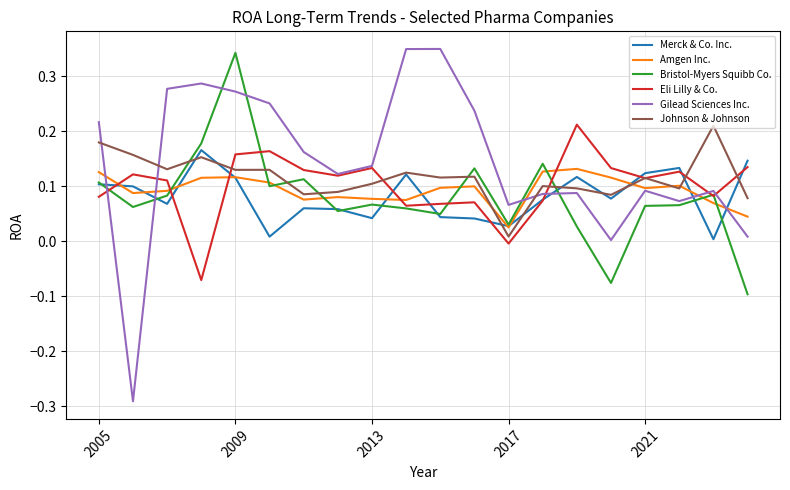

Which series has the widest spread of values?

Gilead Sciences Inc.